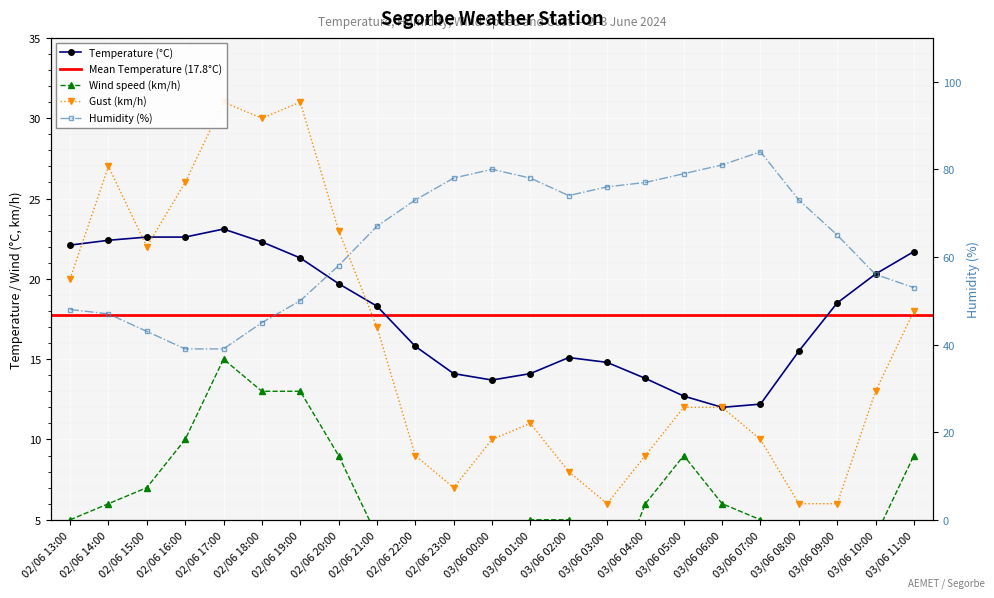

What is the label of the 3rd point from the right?

03/06 09:00